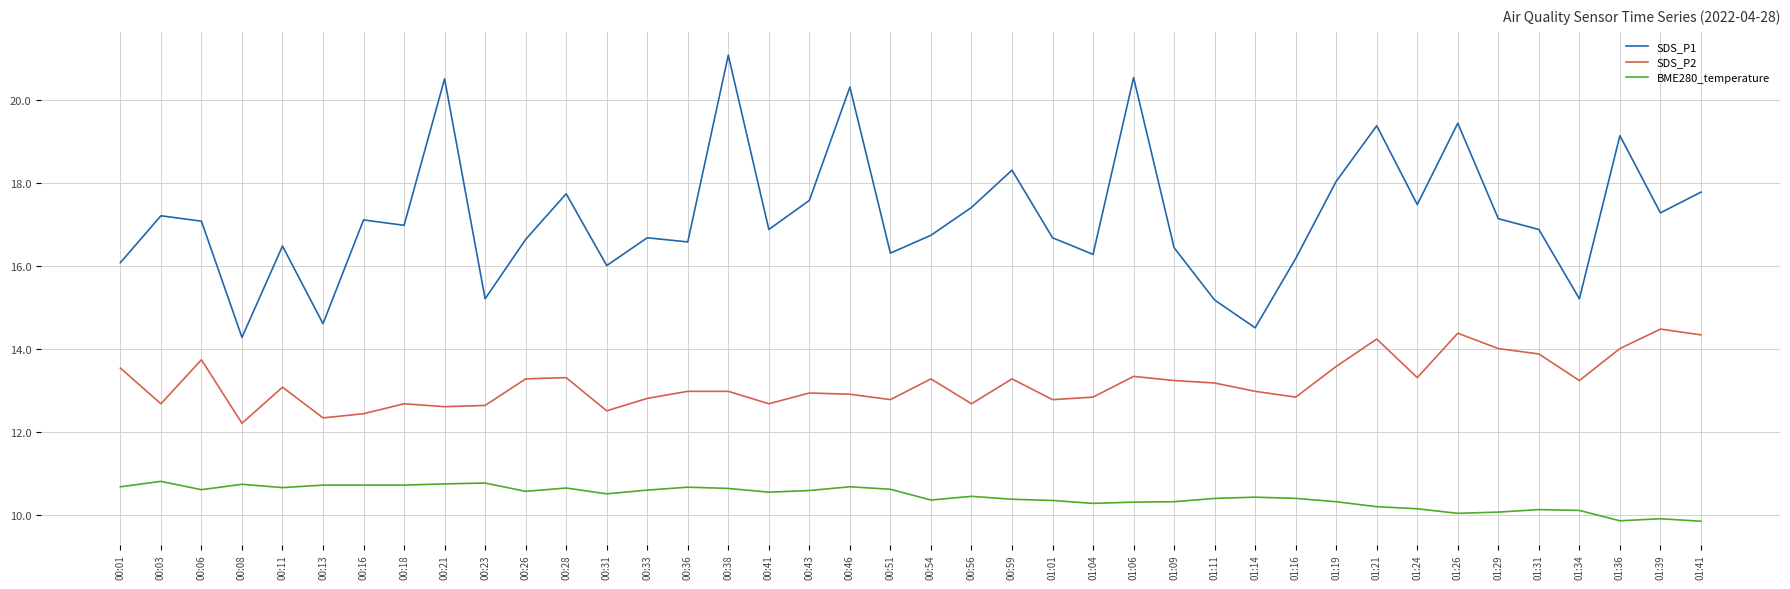

Which category has the highest value across all series?

00:38